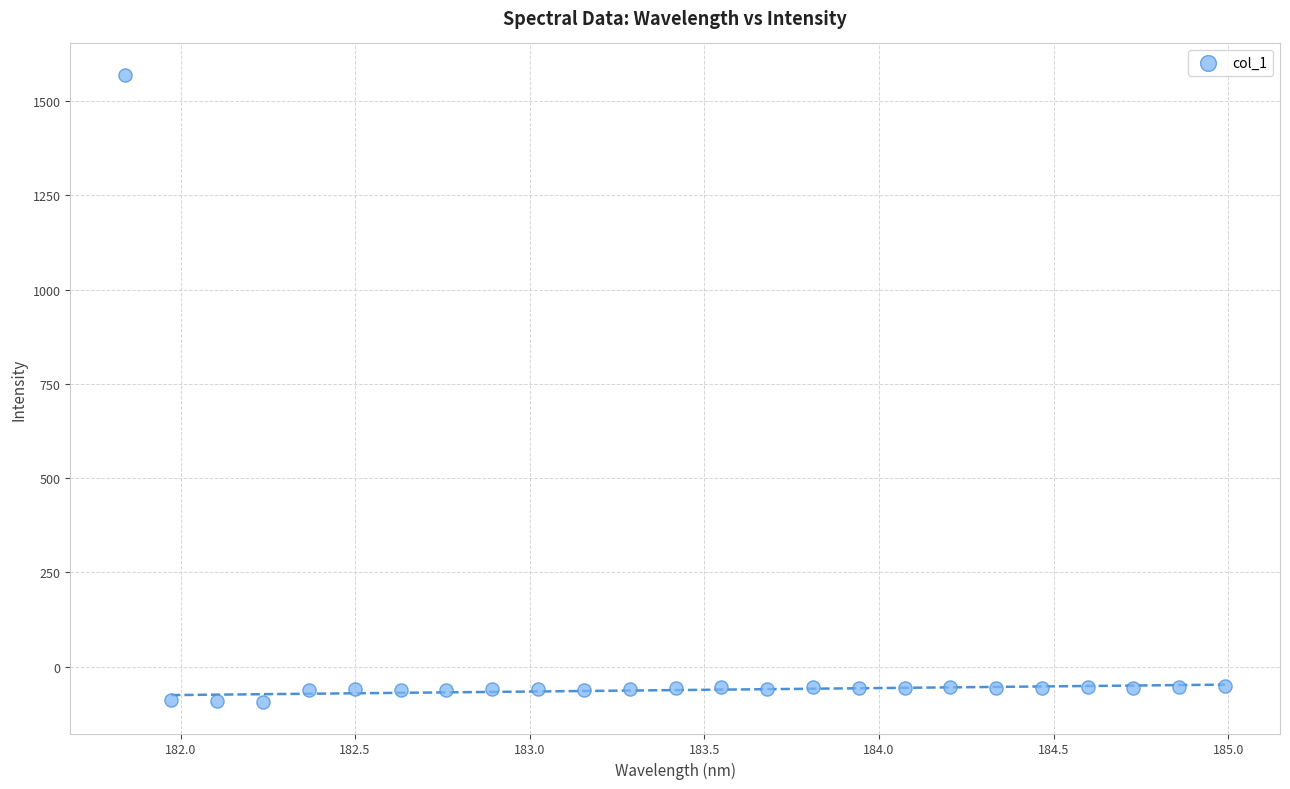

What is the range of Y values (max minus min)?

1663.9